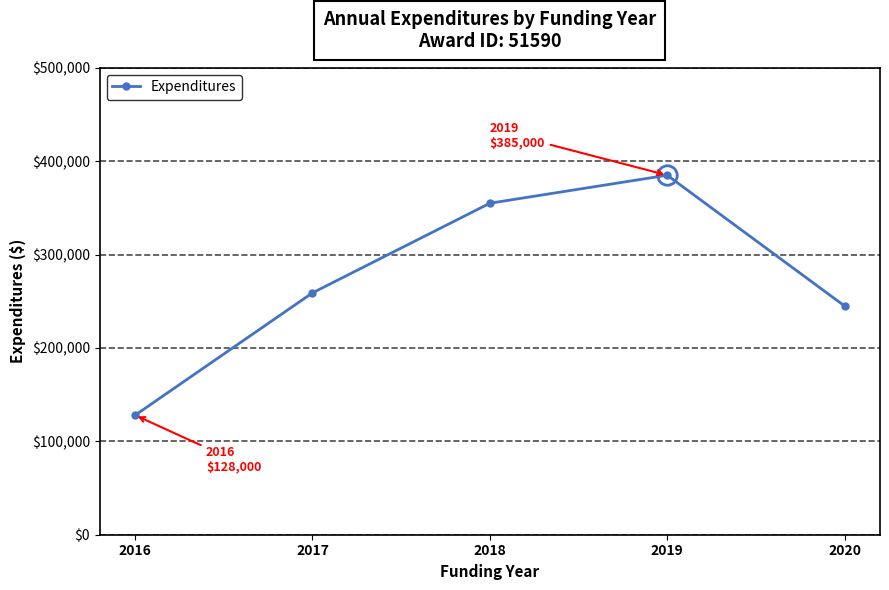

Where is the data nearest to the value 256500?

2017